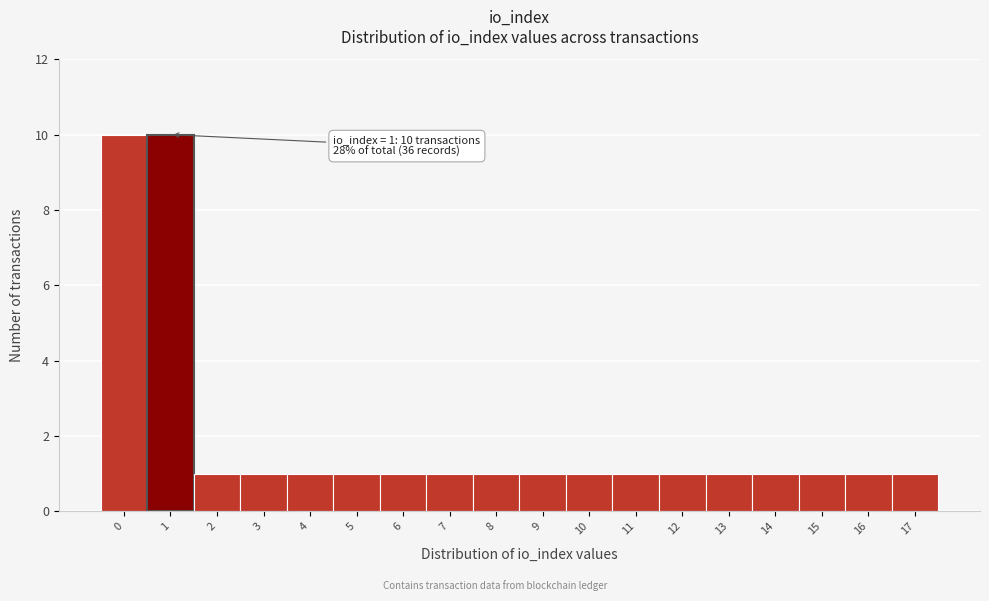

Reading left to right, what are all the values shown in this chart?

0=10	1=10	2=1	3=1	4=1	5=1	6=1	7=1	8=1	9=1	10=1	11=1	12=1	13=1	14=1	15=1	16=1	17=1